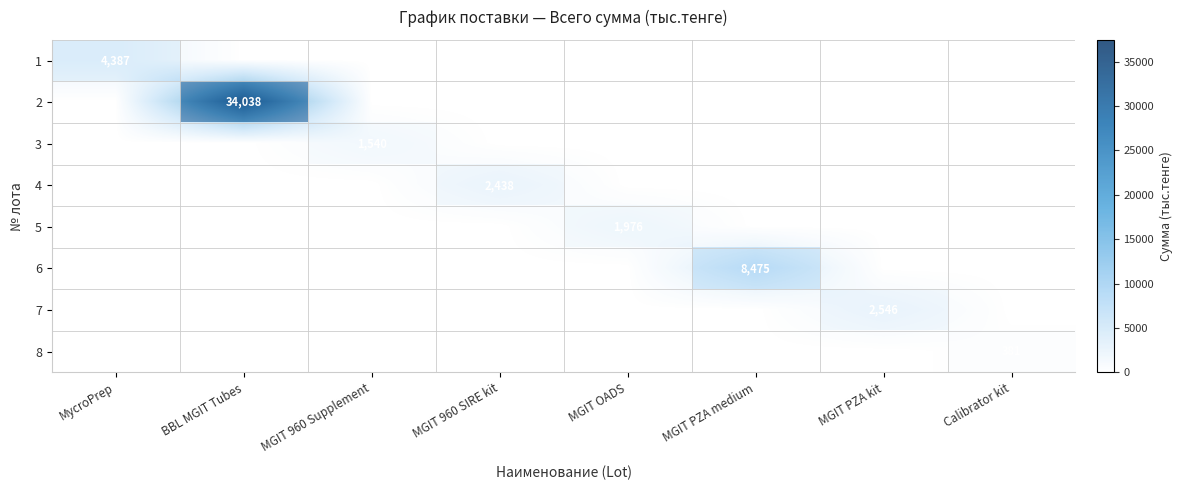

What is the greatest value displayed?

34038